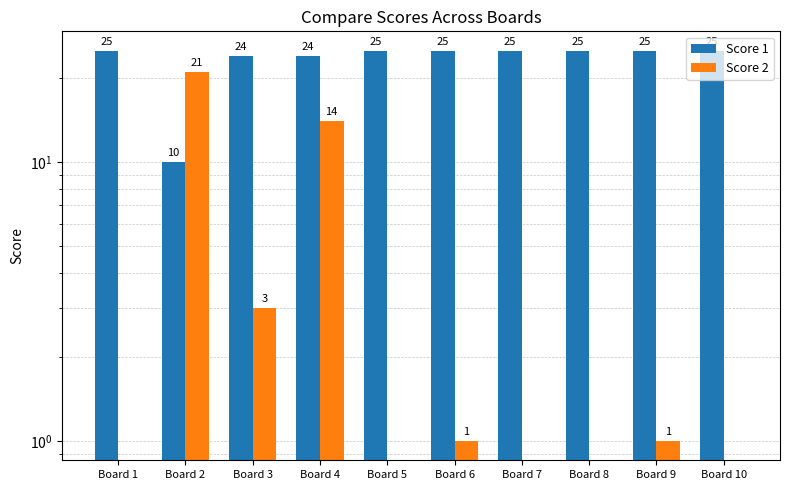

At Board 6, list the series in order from largest to smallest.

Score 1, Score 2